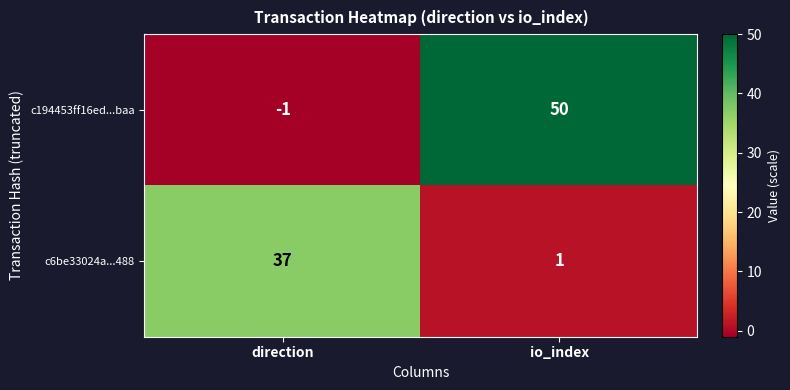

At how many categories does at least one series exceed 28?

2